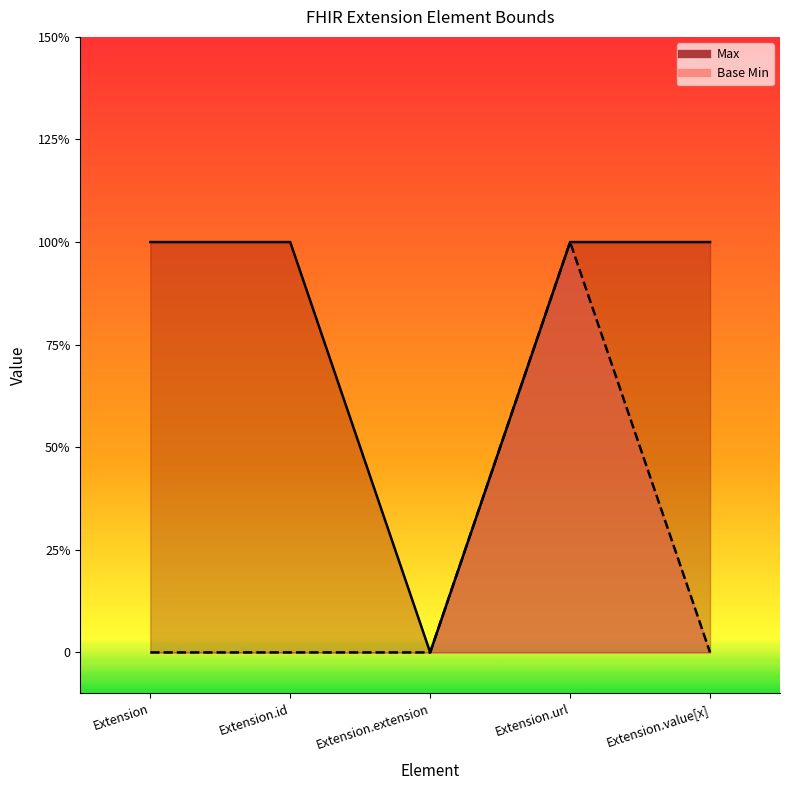

List the labels in order of Max value, largest first.

Extension, Extension.id, Extension.url, Extension.value[x], Extension.extension